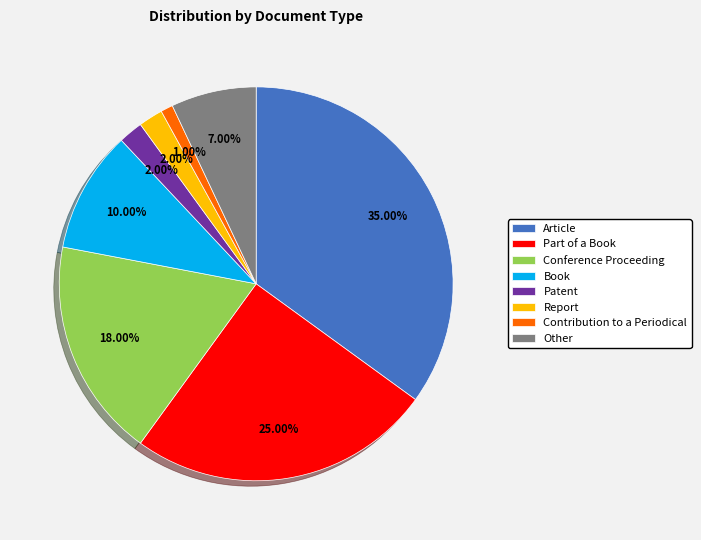

Combined, do Article and Book account for over 50%?

No